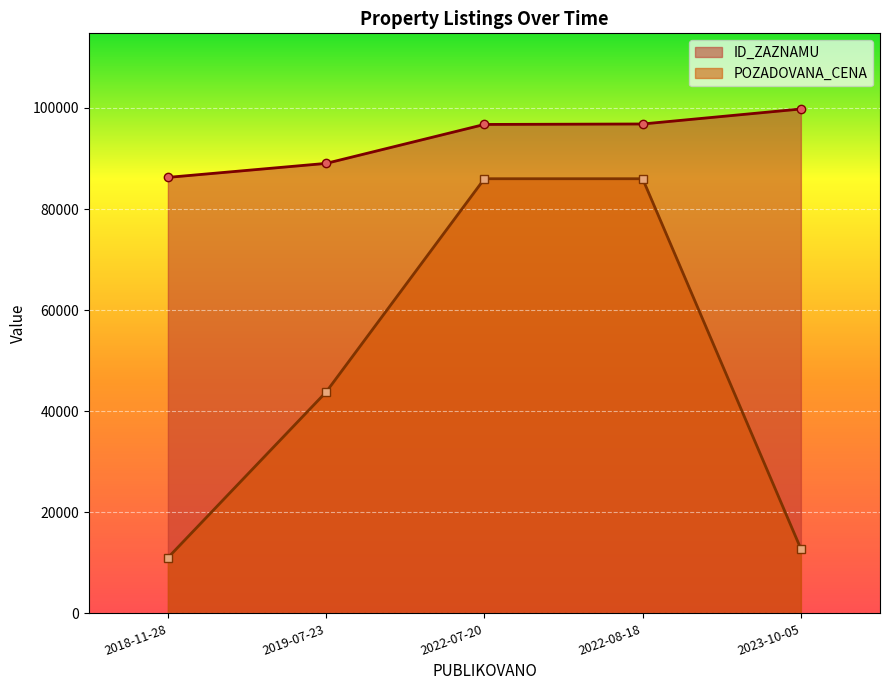

Reading left to right, transcribe all the data shown in this chart.

ID_ZAZNAMU: 2018-11-28=86266	2019-07-23=89036	2022-07-20=96741	2022-08-18=96833	2023-10-05=99799
POZADOVANA_CENA: 2018-11-28=11000	2019-07-23=43800	2022-07-20=86000	2022-08-18=86000	2023-10-05=12760